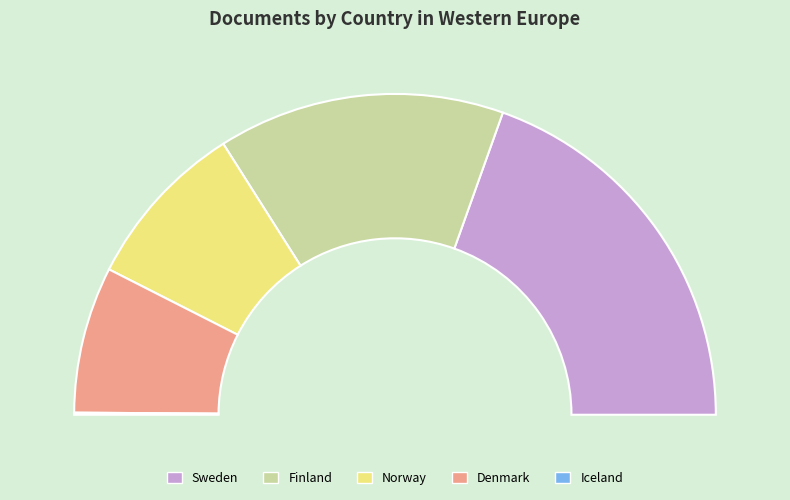

How much of the chart is everything except Finland?

71.1%